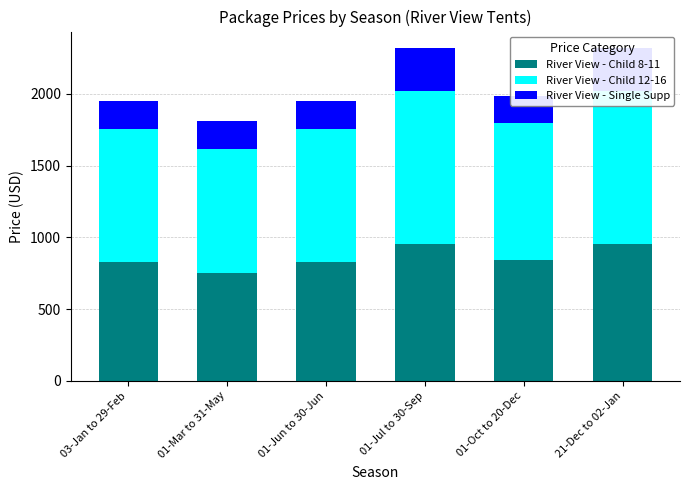

What is the label of the 5th bar from the left?

01-Oct to 20-Dec